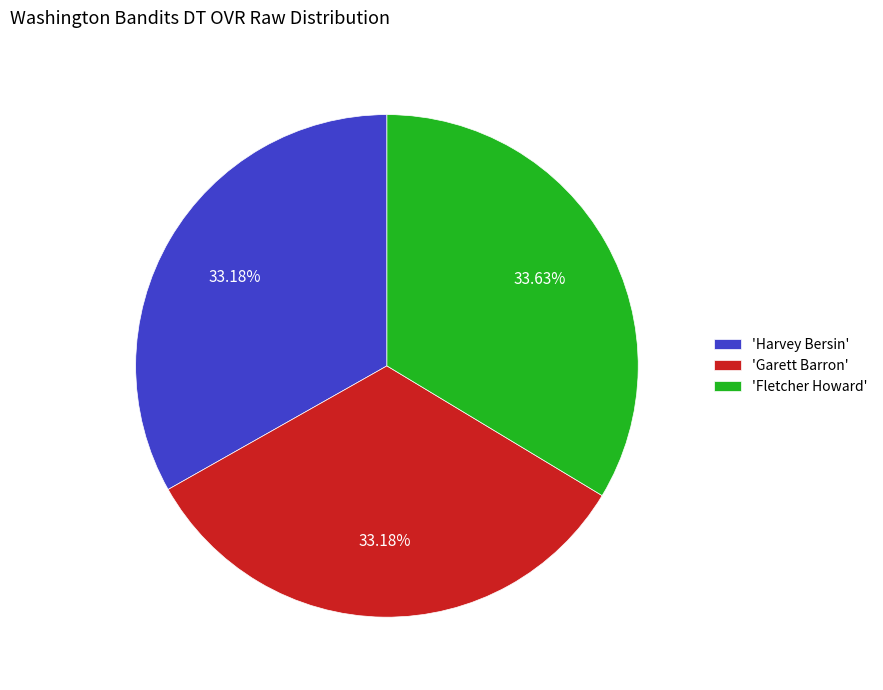

Count the number of slices in the pie.

3